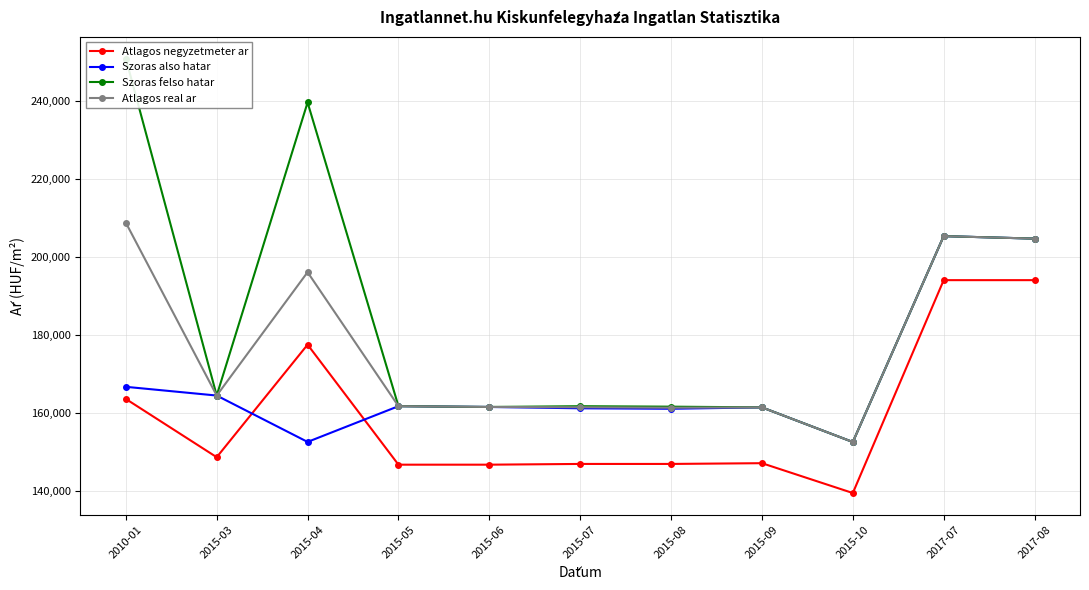

Which category has the lowest value across all series?

2015-10